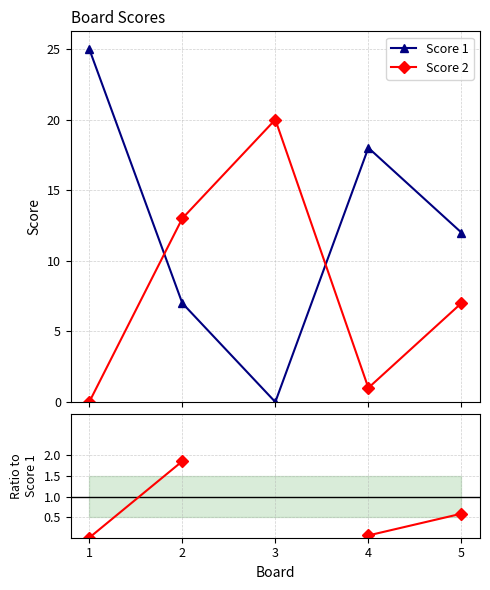

What is the value of the Score 2 point at the 2nd from the left?

13